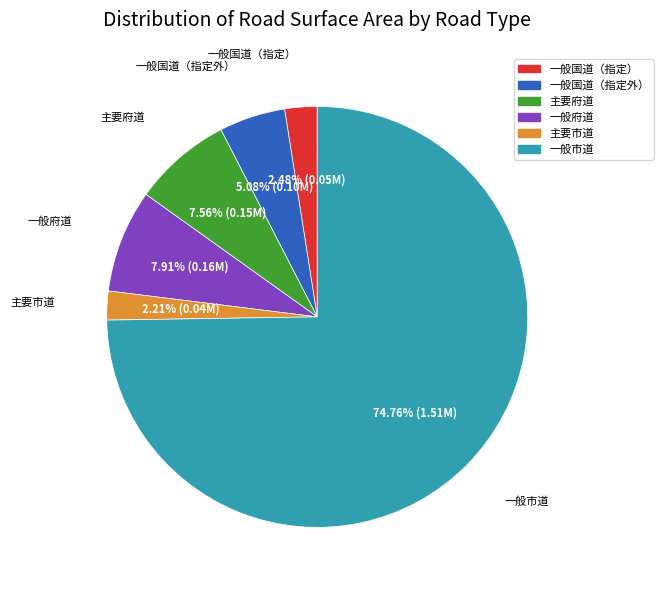

How many segments does this pie chart have?

6